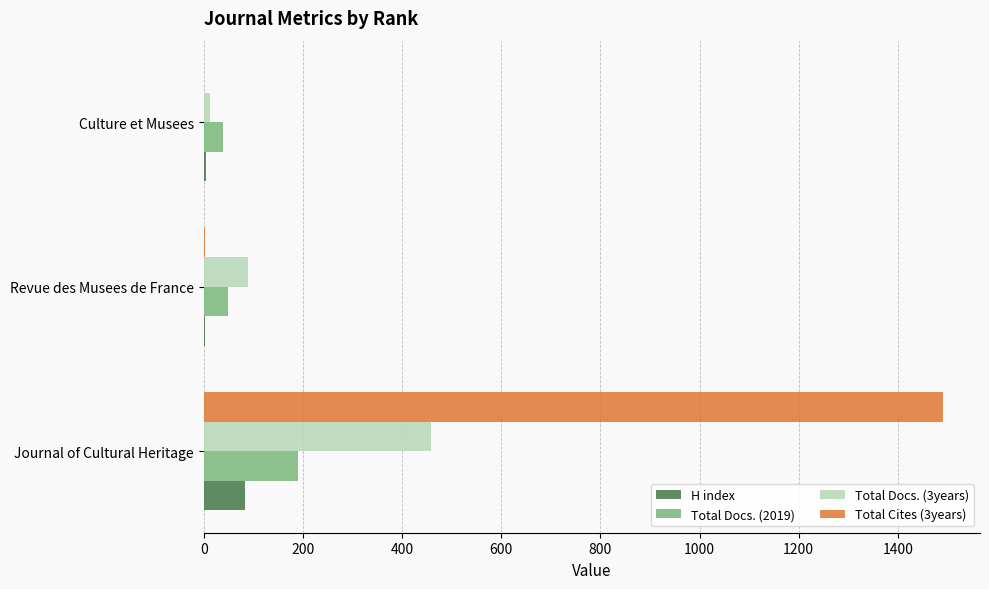

The Total Cites (3years) series shows 1939 at Journal of Cultural Heritage. True or false?

False